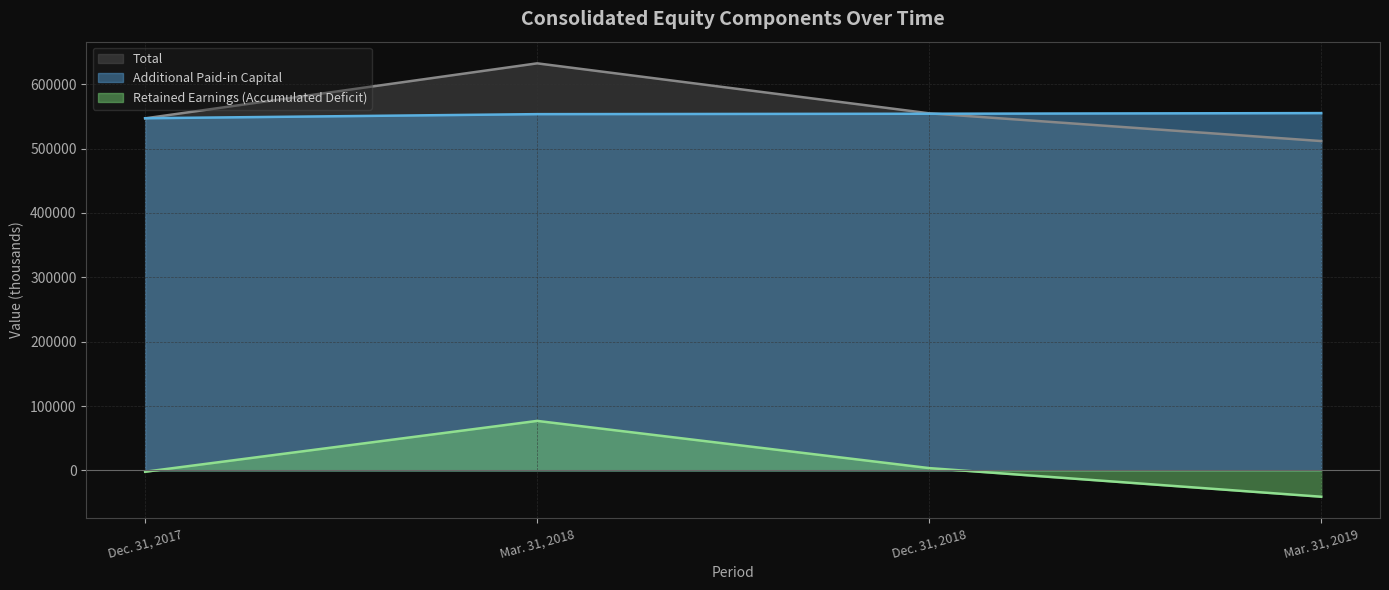

How many lines are shown in the chart?

3